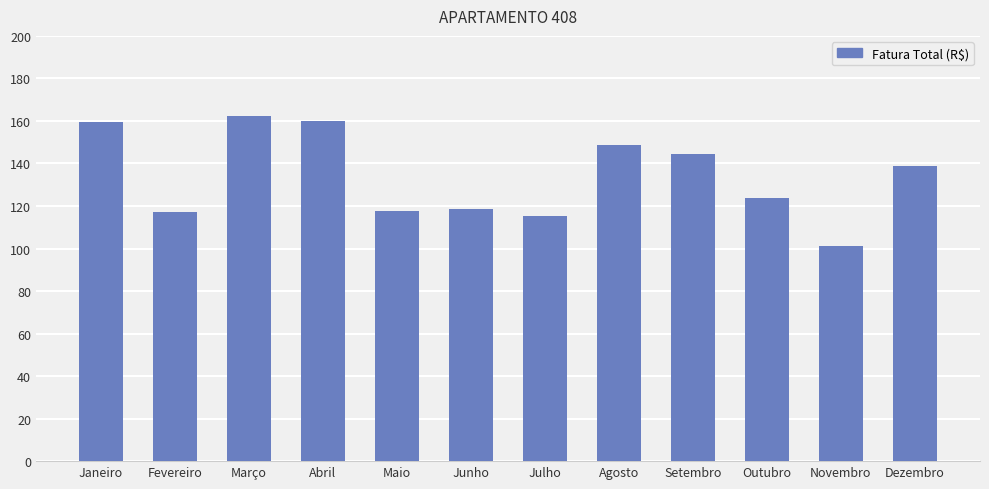

The chart shows a value of 275.7 at Janeiro. True or false?

False